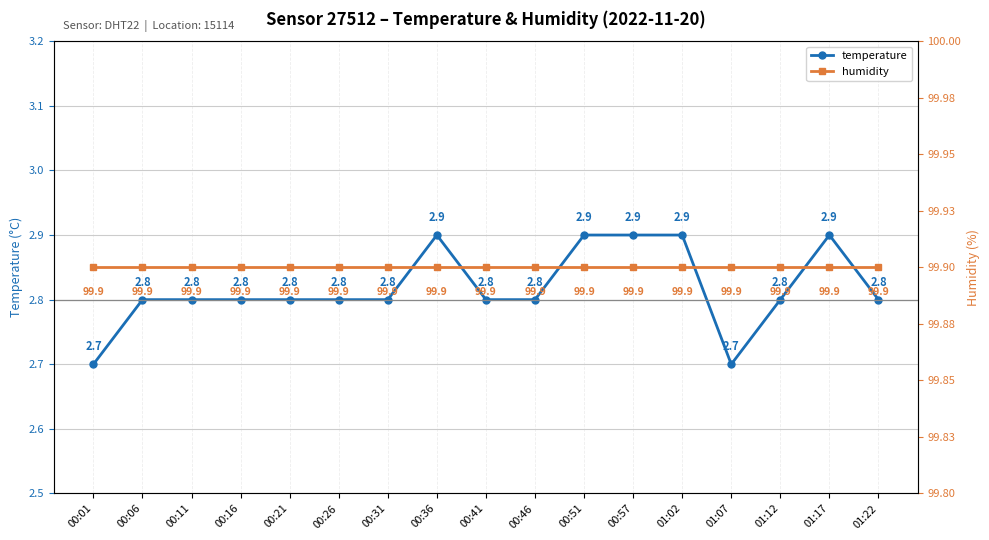

How many distinct data groups are displayed?

2